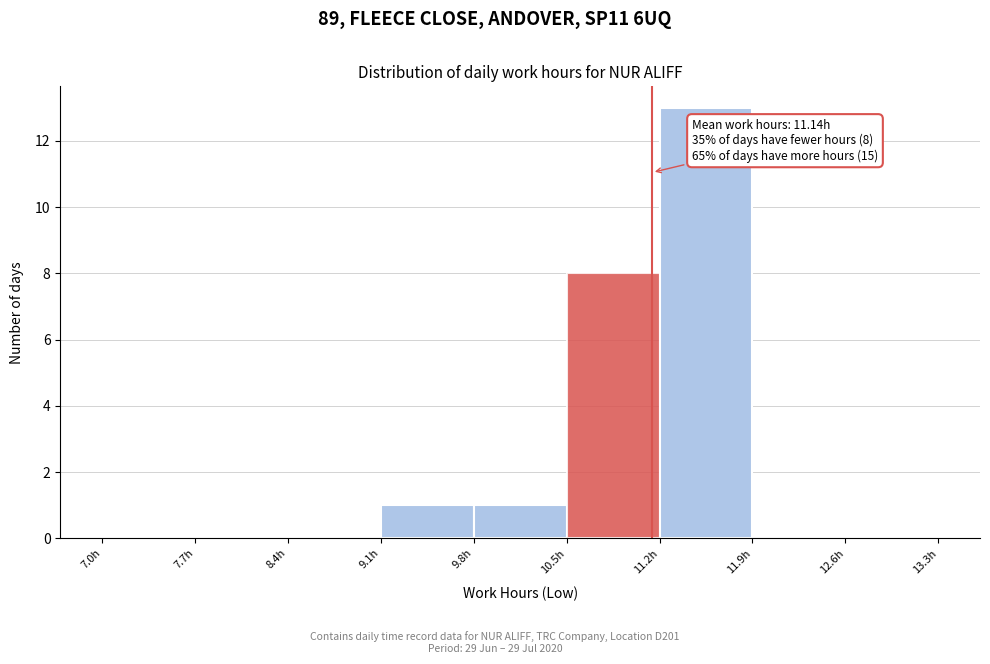

Over which range of the x-axis is the bar tallest?

11.2 to 11.9